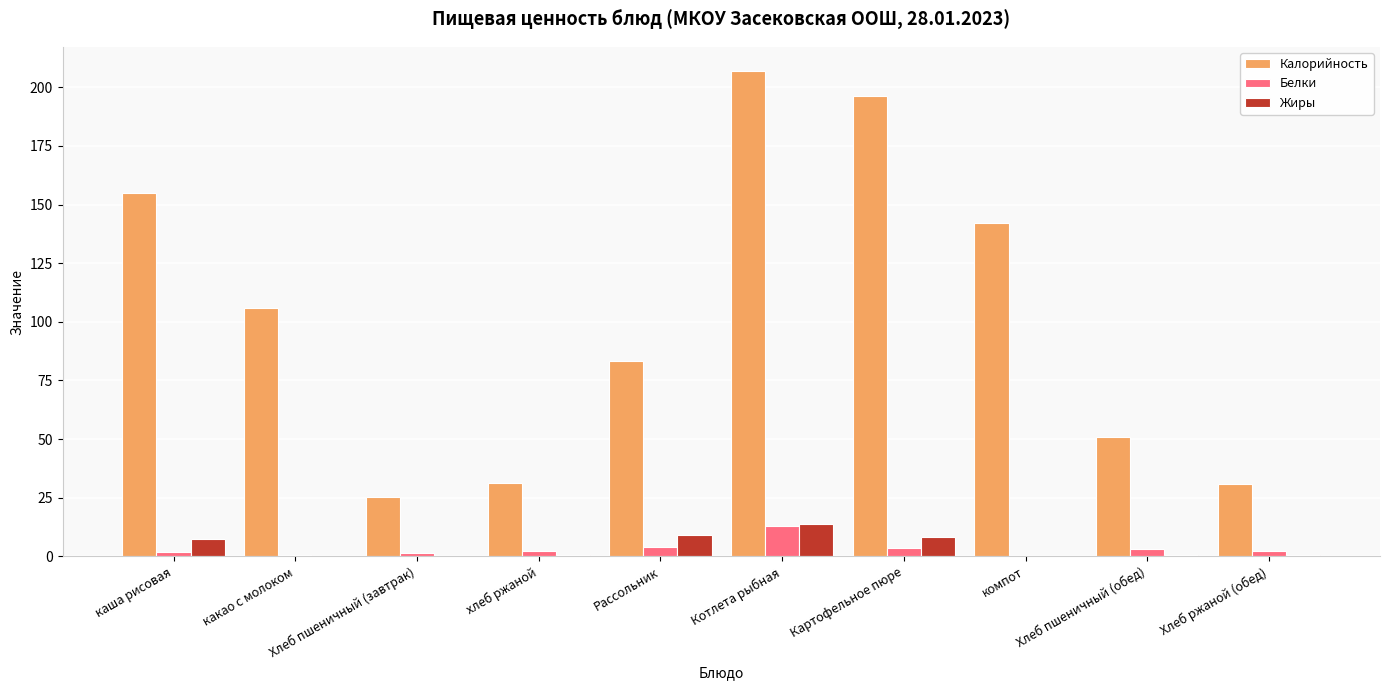

The Жиры series shows 0.2 at Хлеб пшеничный (завтрак). True or false?

True